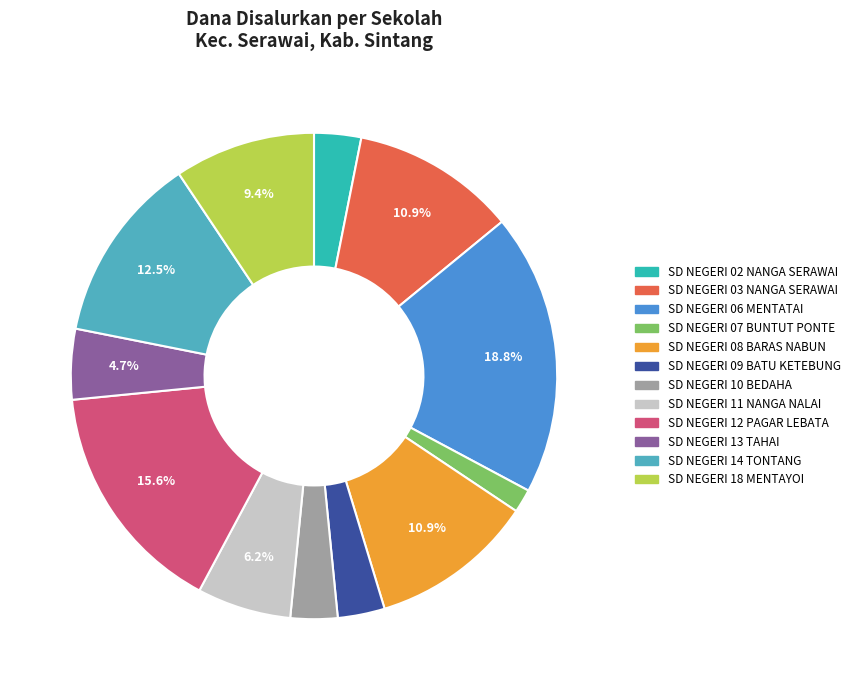

How many slices are in this pie chart?

12